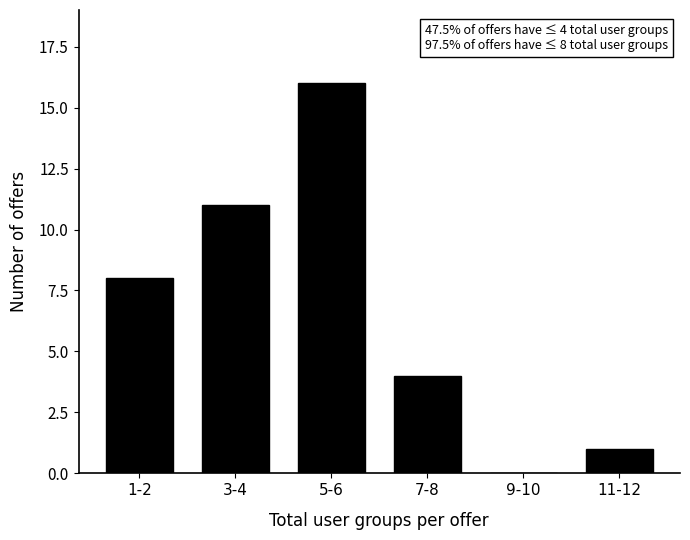

Reading left to right, extract all data points from this chart.

1-2=8	3-4=11	5-6=16	7-8=4	9-10=0	11-12=1